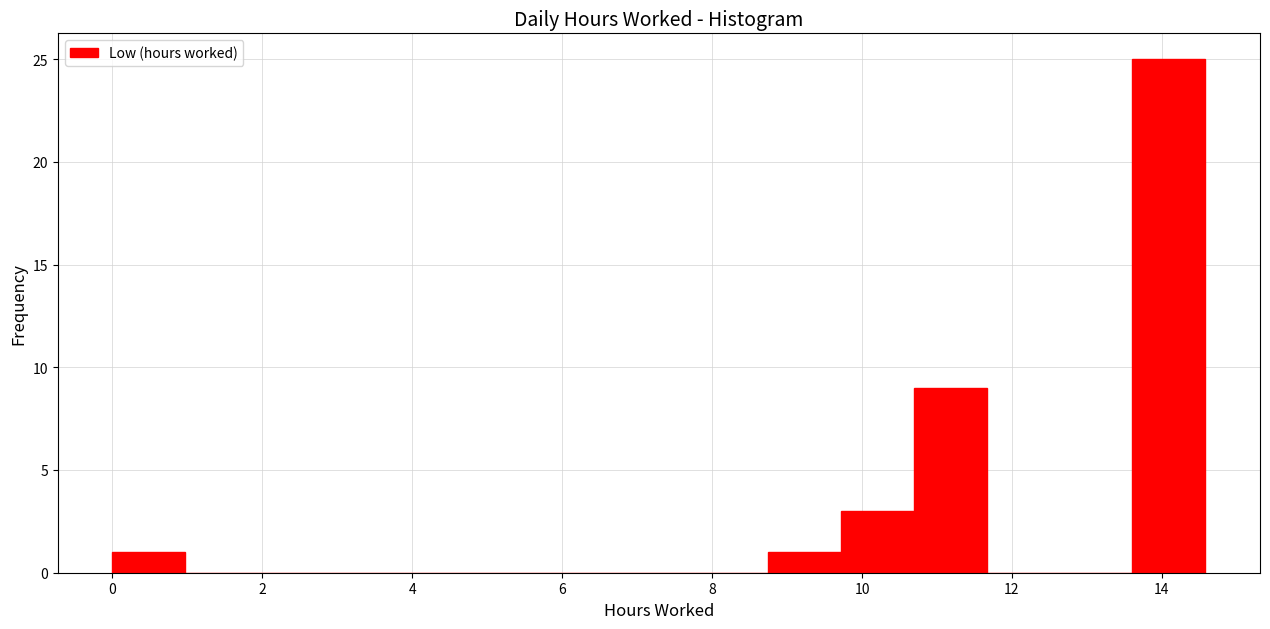

Reading left to right, list every bar in this chart as the range it spans on the x-axis followed by its height. Neither the bar edges nor the heights are printed on the chart, so give them approximately, as read against the axes.

0.0 to 1.0: 1
1.0 to 2.0: 0
2.0 to 3.0: 0
3.0 to 3.8: 0
3.8 to 4.8: 0
4.8 to 5.8: 0
5.8 to 6.8: 0
6.8 to 7.8: 0
7.8 to 8.8: 0
8.8 to 9.8: 1
9.8 to 10.6: 3
10.6 to 11.6: 9
11.6 to 12.6: 0
12.6 to 13.6: 0
13.6 to 14.6: 25